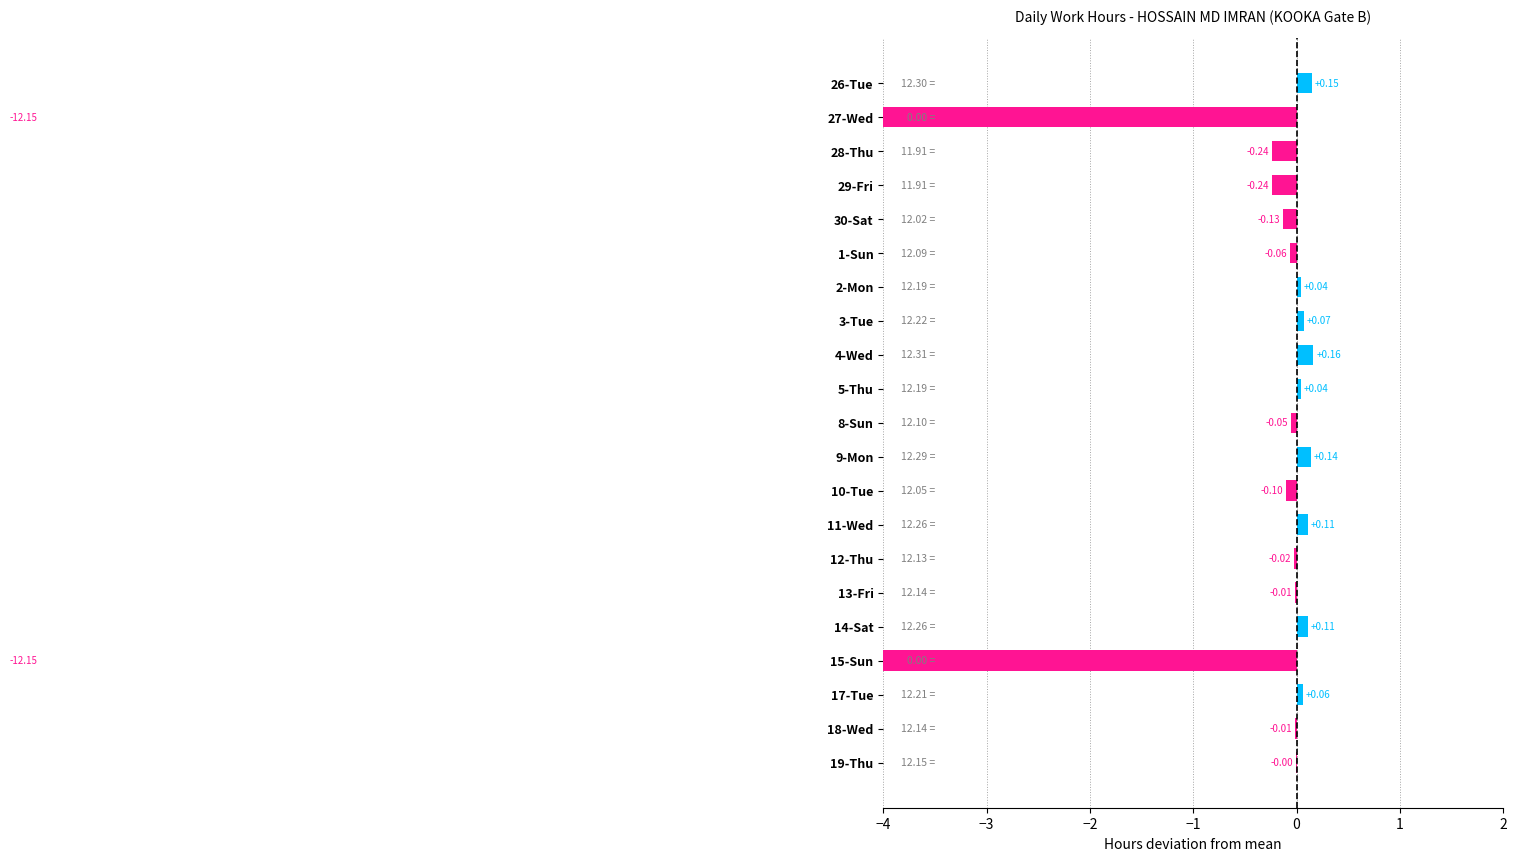

The value at 26-Tue is 0.2. True or false?

False